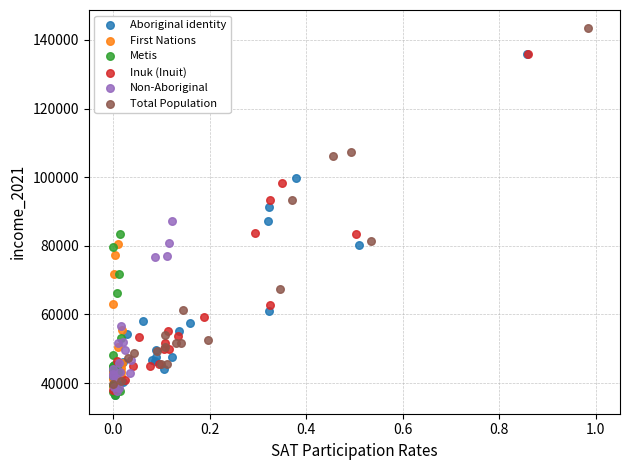

Which series has the largest Y range (max minus min)?

Total Population